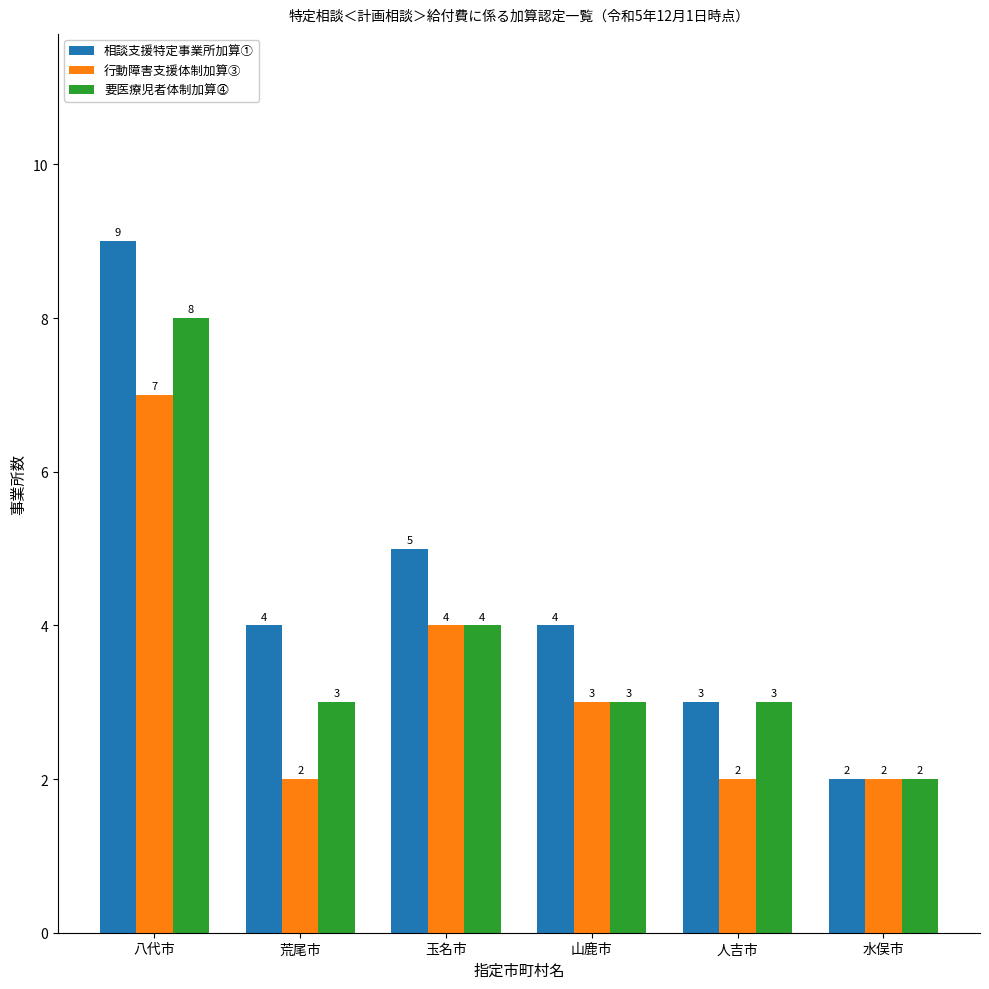

At which label does 要医療児者体制加算⓸ reach its peak?

八代市